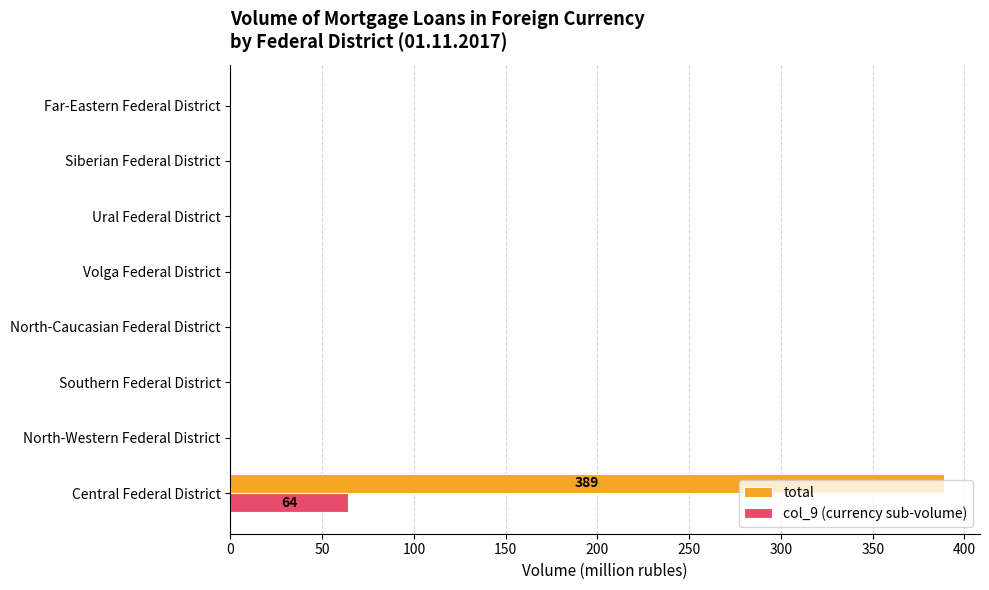

True or false: col_9 (currency sub-volume) has a value of 29 at Southern Federal District.

False